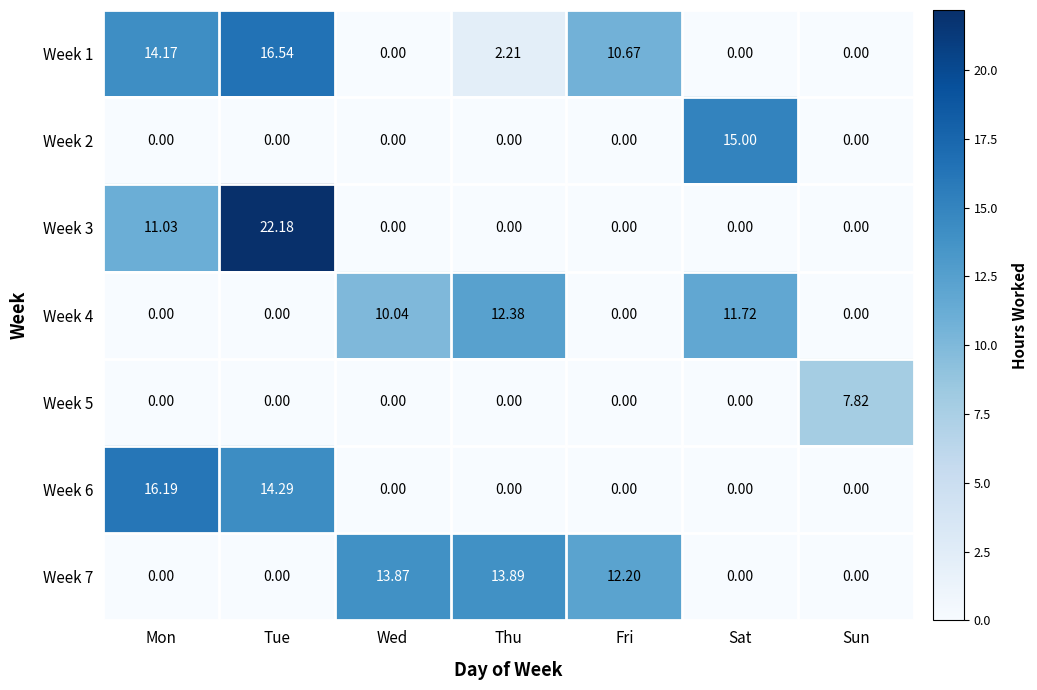

Is the value of Week 2 at Mon greater than the value of Week 7 at Wed?

No